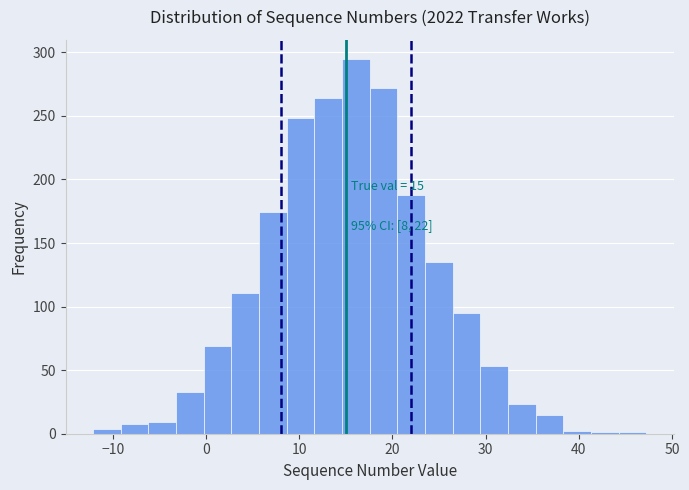

Read against the x-axis, roughly where is the centre of the tallest bar?

16